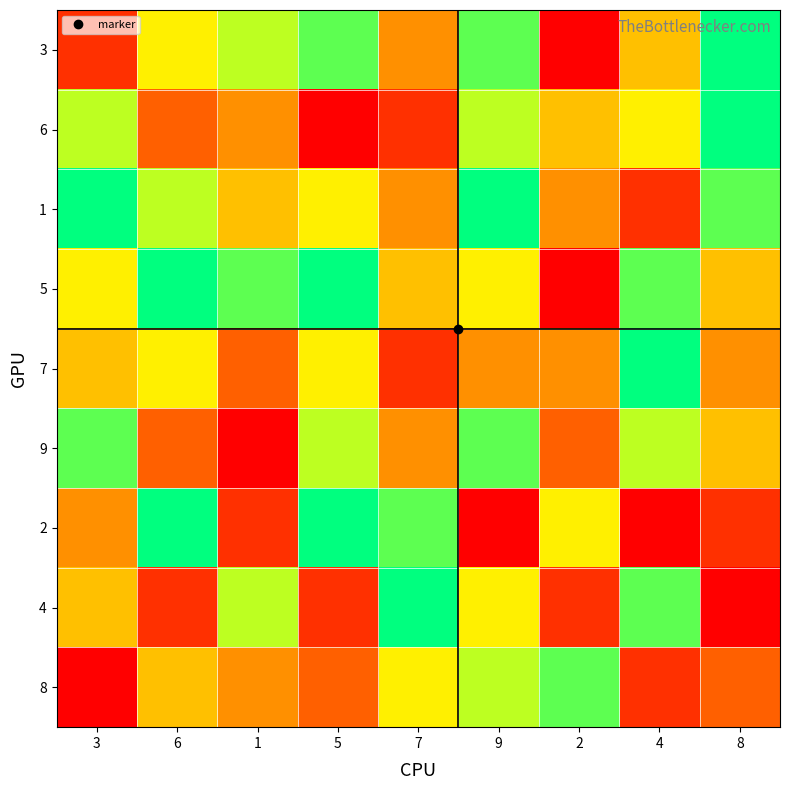

Which label corresponds to the smallest value in the chart?

2